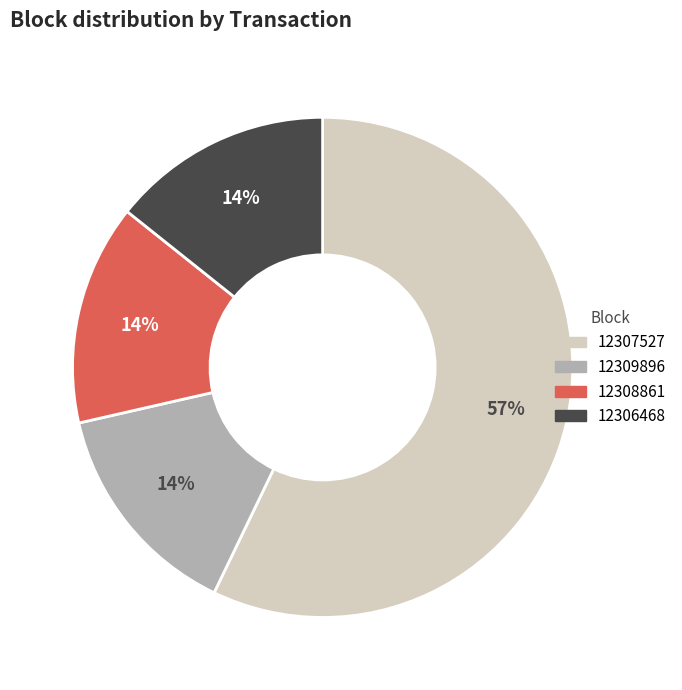

To the nearest percent, what is the average slice percentage?

25%